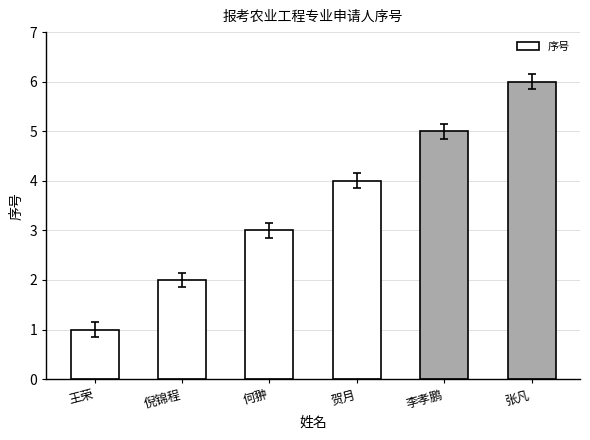

How many series are shown in this chart?

1